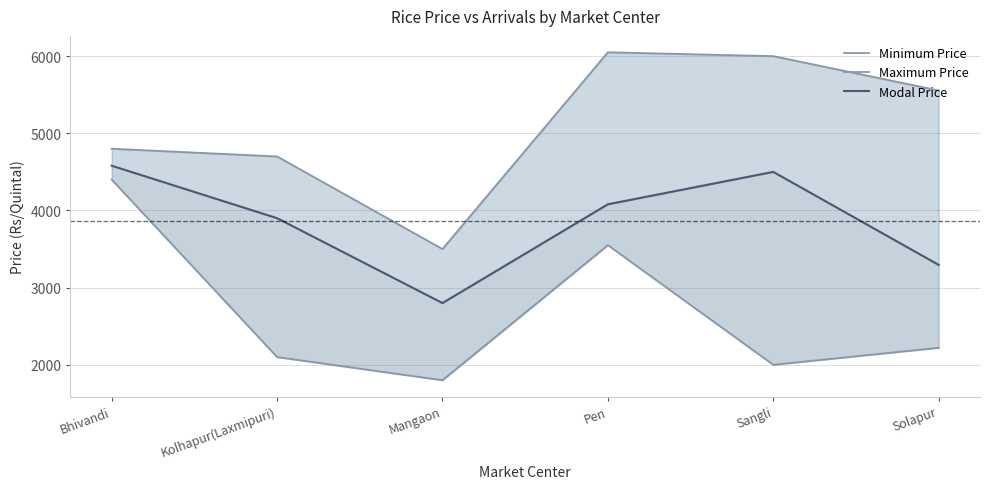

At which category does Maximum Price reach its first local peak?

Pen